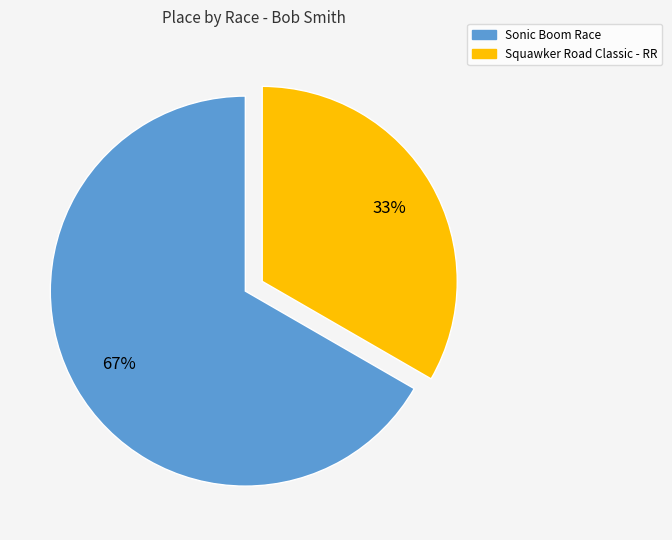

How many segments does this pie chart have?

2